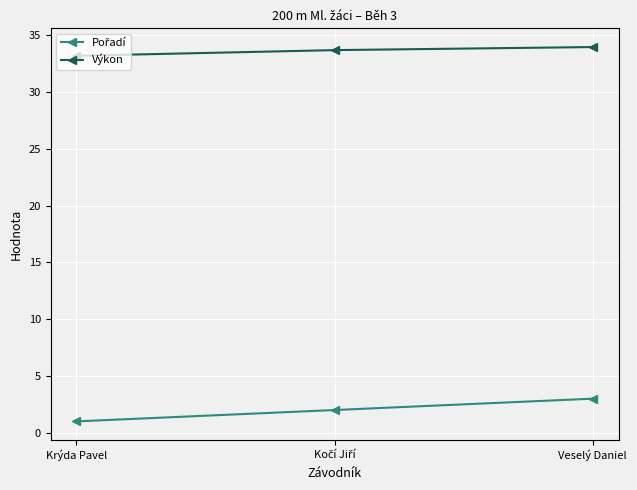

What is the label of the 1st point from the left?

Krýda Pavel